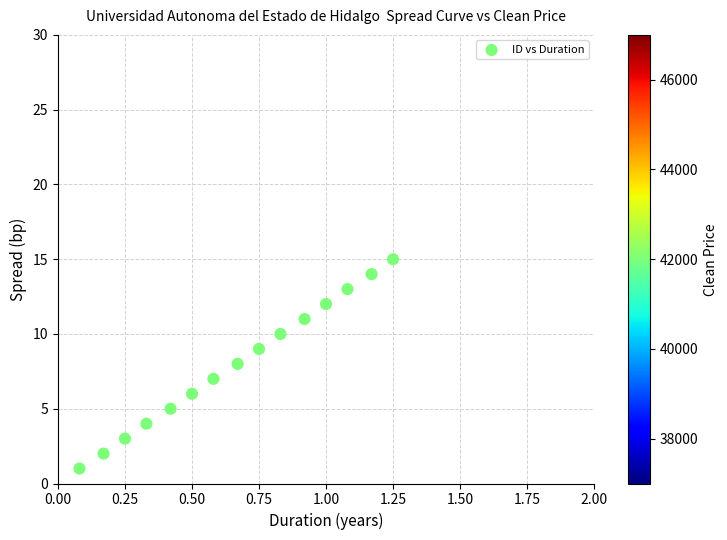

What is the range of Y values (max minus min)?

14